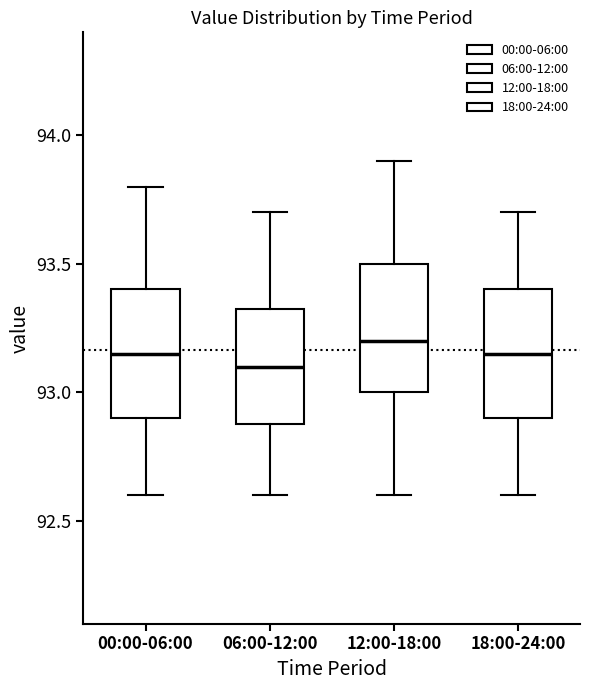

Reading left to right, read every box against the y-axis: the position of its median line, the range the box covers, and the ends of its whiskers. The values are not printed on the chart, so give them approximately, as read against the axis.

00:00-06:00: median 93.15, box 92.90 to 93.40, whiskers 92.60 to 93.80
06:00-12:00: median 93.10, box 92.90 to 93.35, whiskers 92.60 to 93.70
12:00-18:00: median 93.20, box 93.00 to 93.50, whiskers 92.60 to 93.90
18:00-24:00: median 93.15, box 92.90 to 93.40, whiskers 92.60 to 93.70